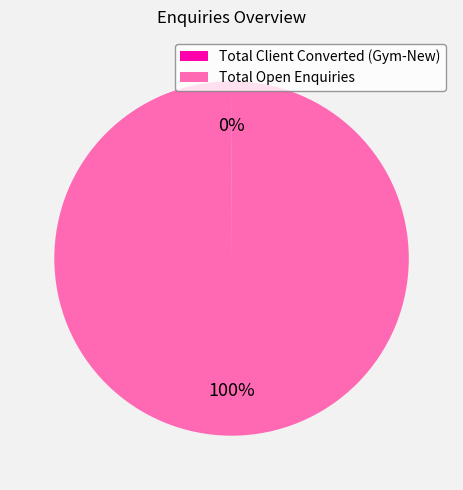

Is it true that Total Open Enquiries is 100% of the pie?

True